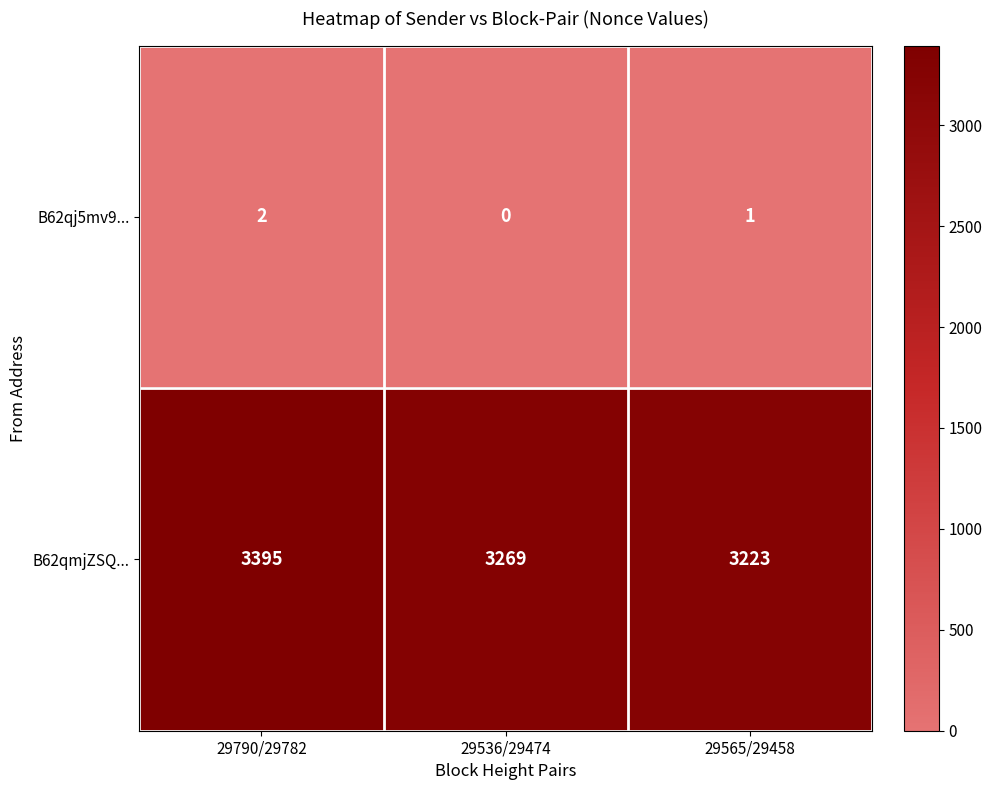

Reading left to right, extract all data points from this chart.

B62qj5mv9...: 29790/29782=2	29536/29474=0	29565/29458=1
B62qmjZSQ...: 29790/29782=3395	29536/29474=3269	29565/29458=3223